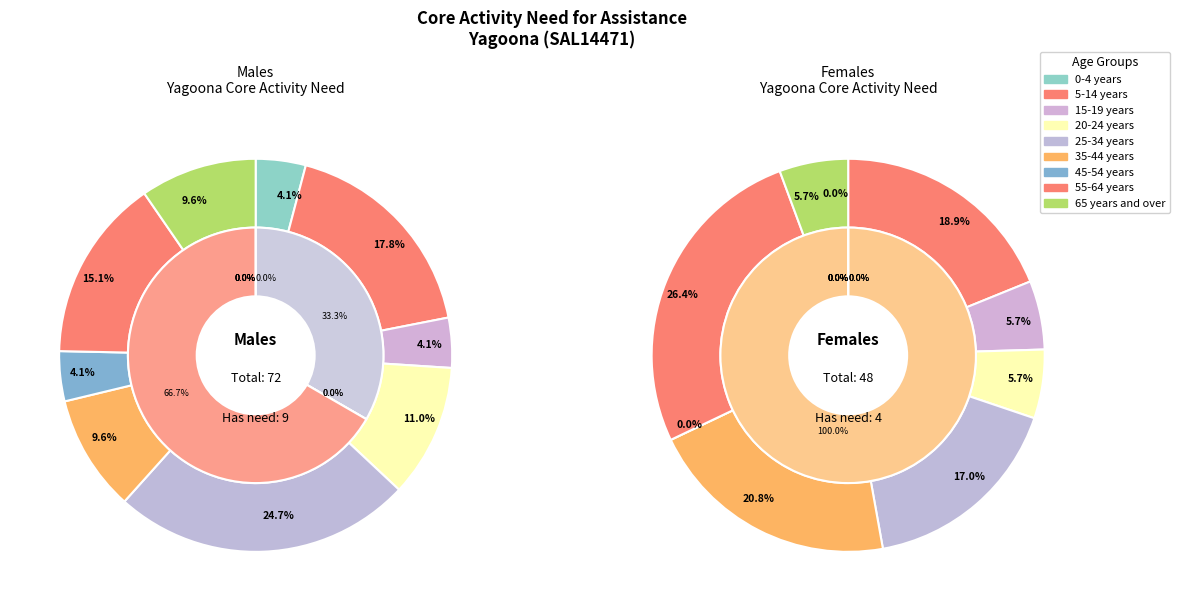

What portion of the pie excludes 45-54 years?

100.0%